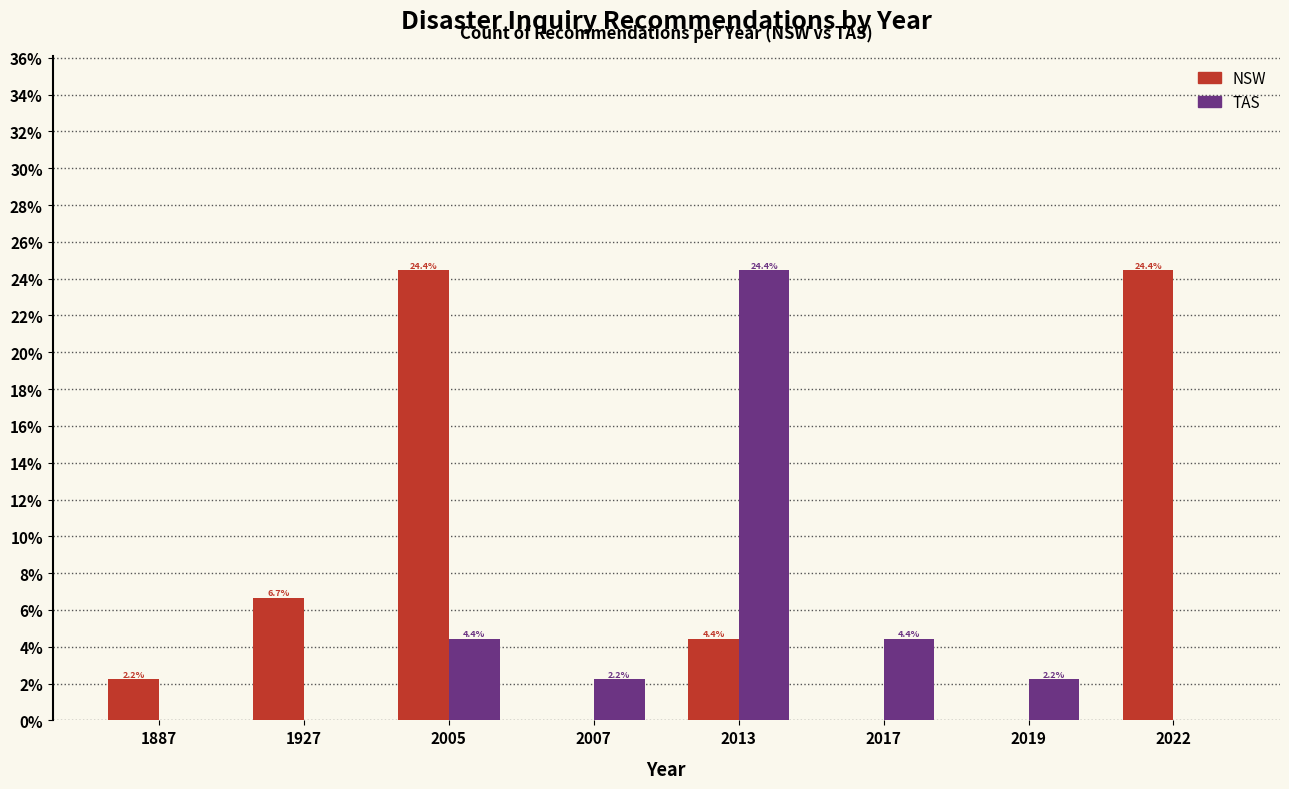

Reading left to right, transcribe all the data shown in this chart.

NSW: 1887=2.2	1927=6.7	2005=24.4	2007=0.0	2013=4.4	2017=0.0	2019=0.0	2022=24.4
TAS: 1887=0.0	1927=0.0	2005=4.4	2007=2.2	2013=24.4	2017=4.4	2019=2.2	2022=0.0